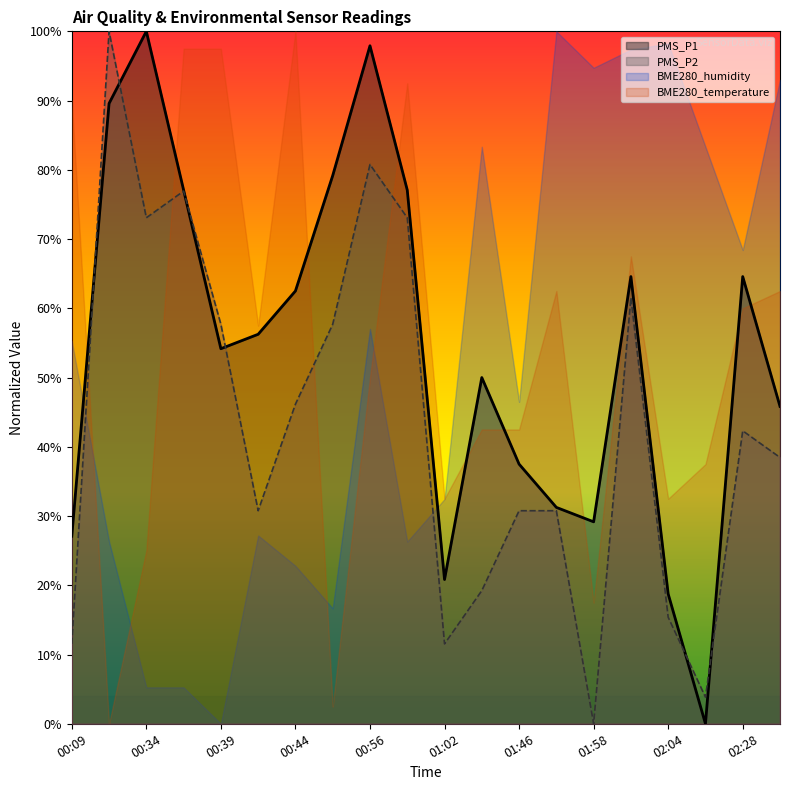

What is the sum of the PMS_P2 values at 01:46 and 02:01?

92.3